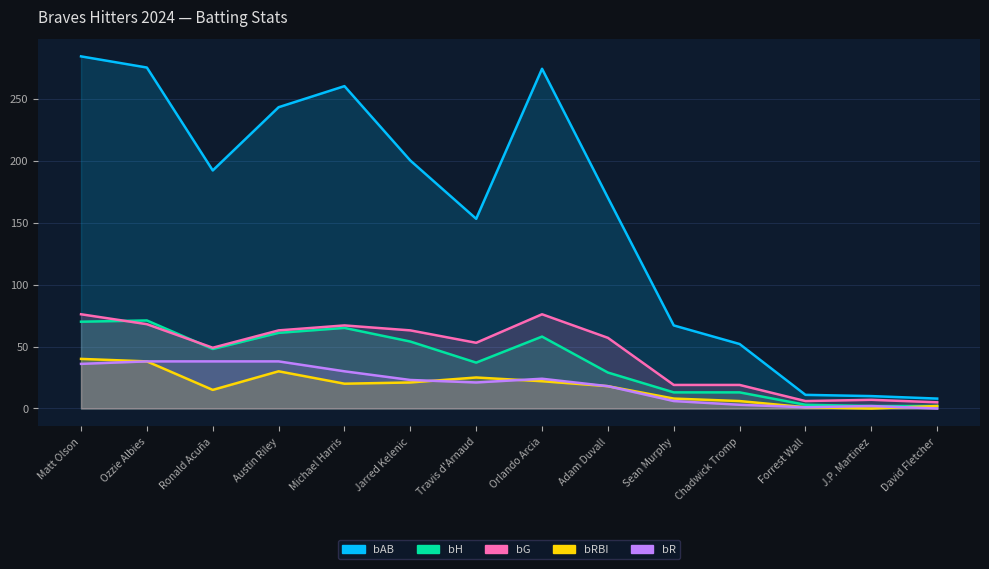

How many data points in bRBI are less than 20?

7